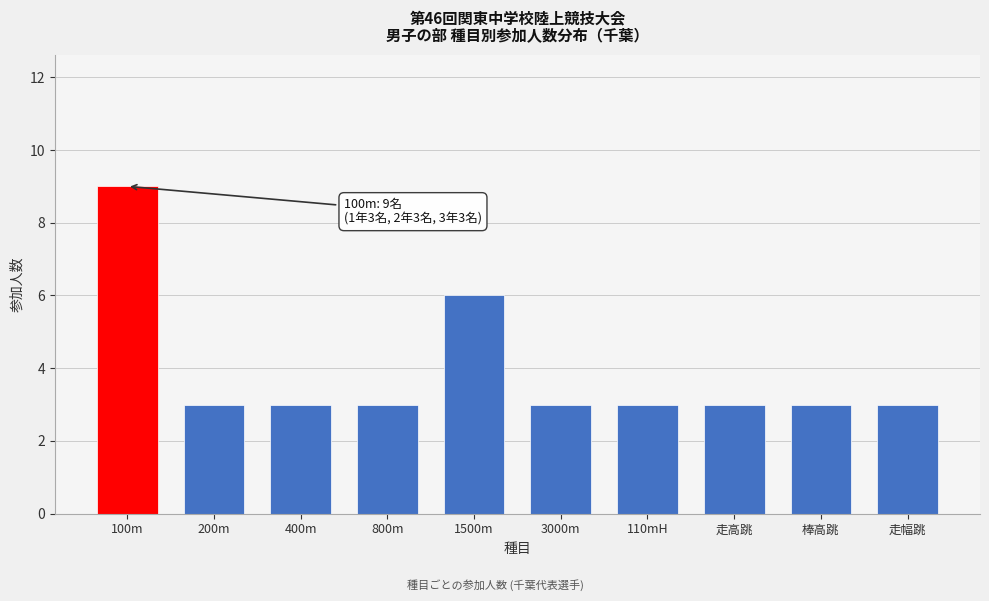

Reading left to right, list all the values displayed in this chart.

9	3	3	3	6	3	3	3	3	3